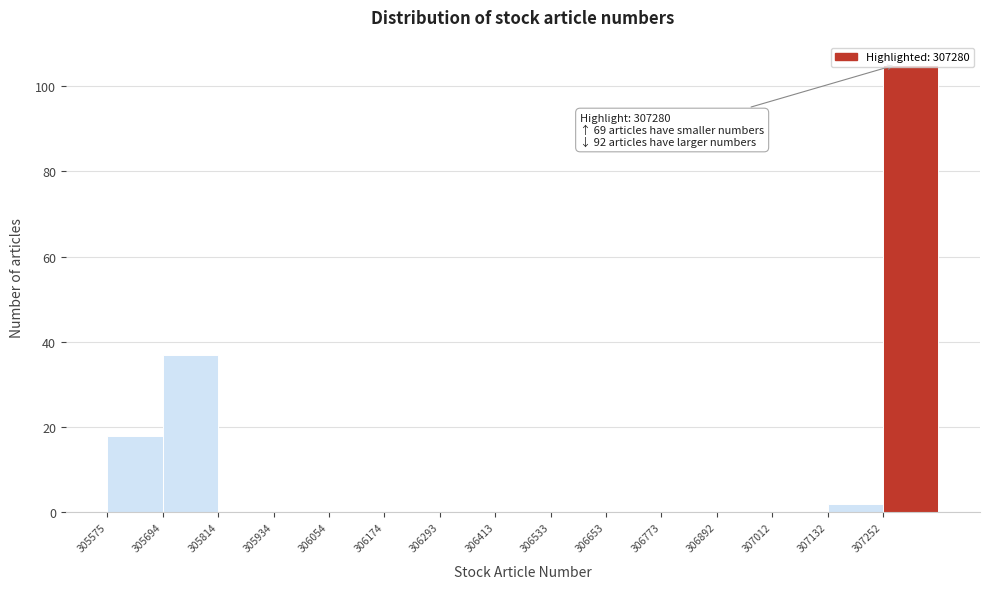

Over which range of the x-axis is the bar tallest?

307260 to 307380